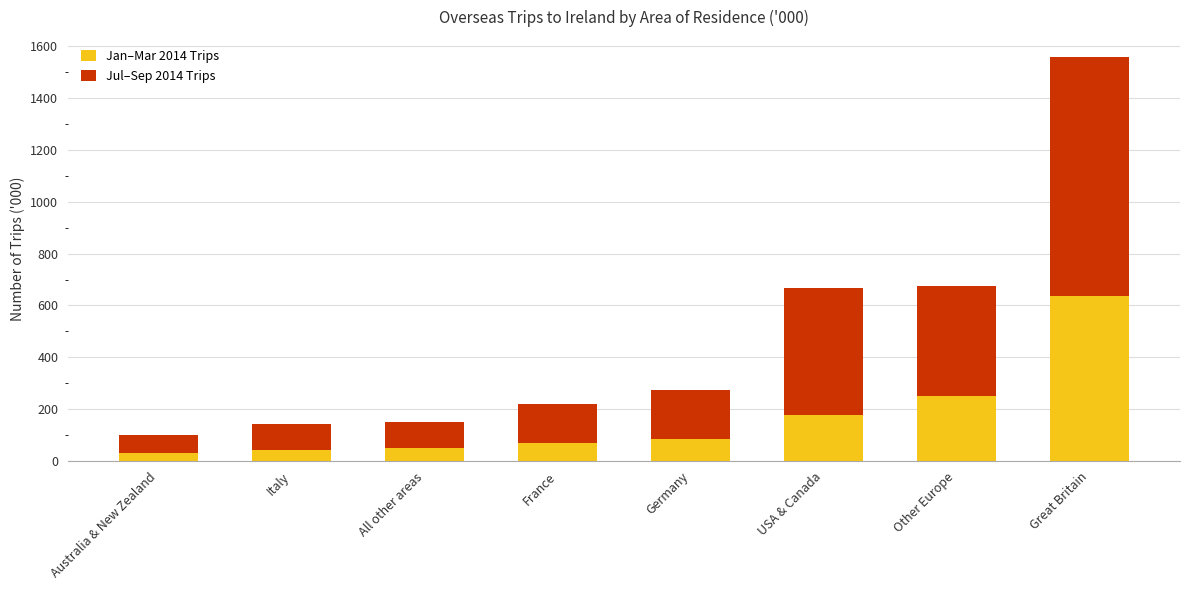

Is it true that Jan–Mar 2014 Trips equals 282 at USA & Canada?

False